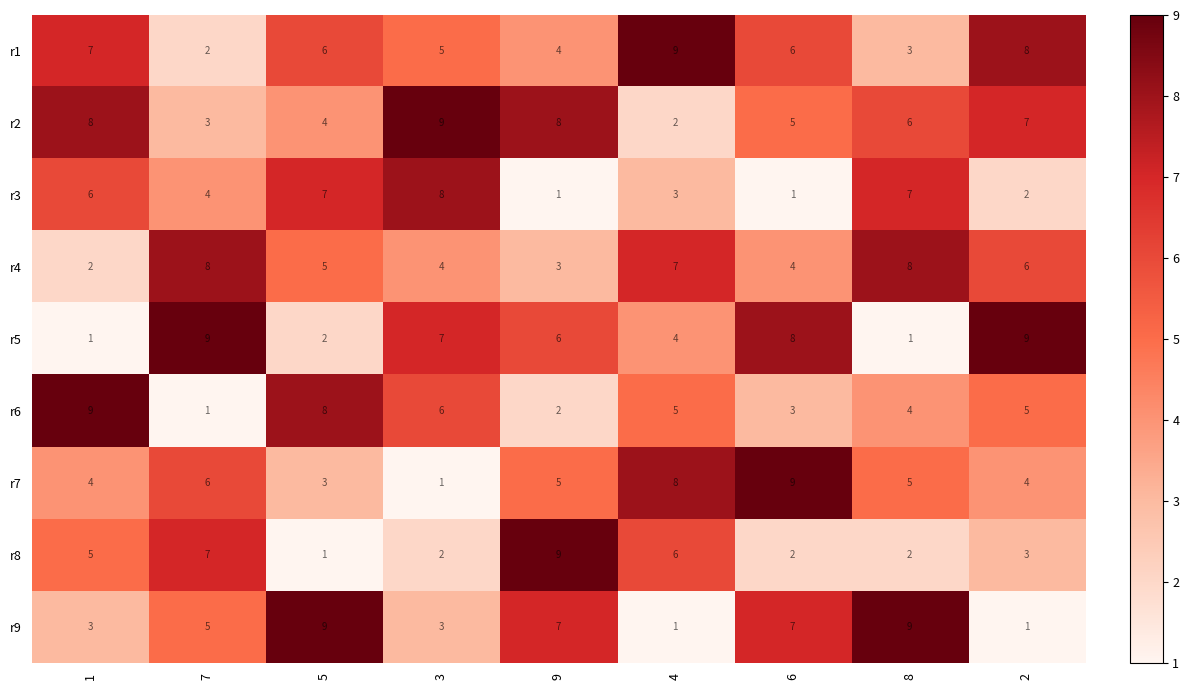

At 5, list the series in order from largest to smallest.

r9, r6, r3, r1, r4, r2, r7, r5, r8